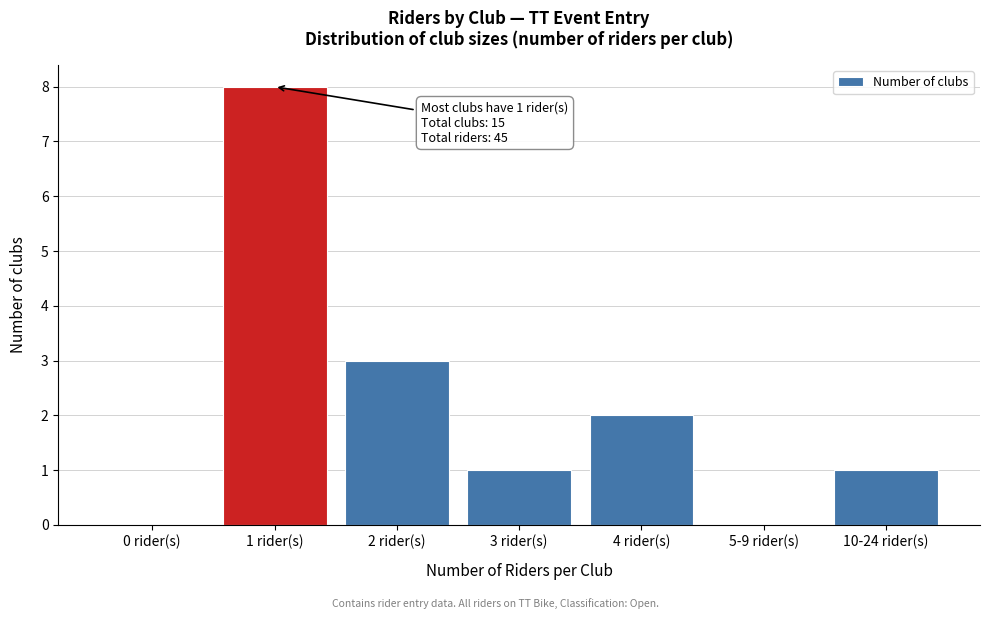

Reading left to right, extract all data points from this chart.

0 rider(s)=0	1 rider(s)=8	2 rider(s)=3	3 rider(s)=1	4 rider(s)=2	5-9 rider(s)=0	10-24 rider(s)=1